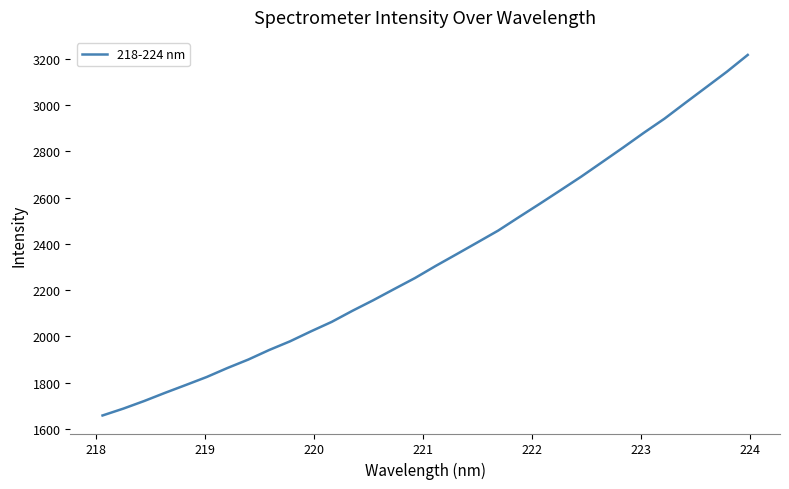

What is the difference between the maximum and minimum values?

1558.4